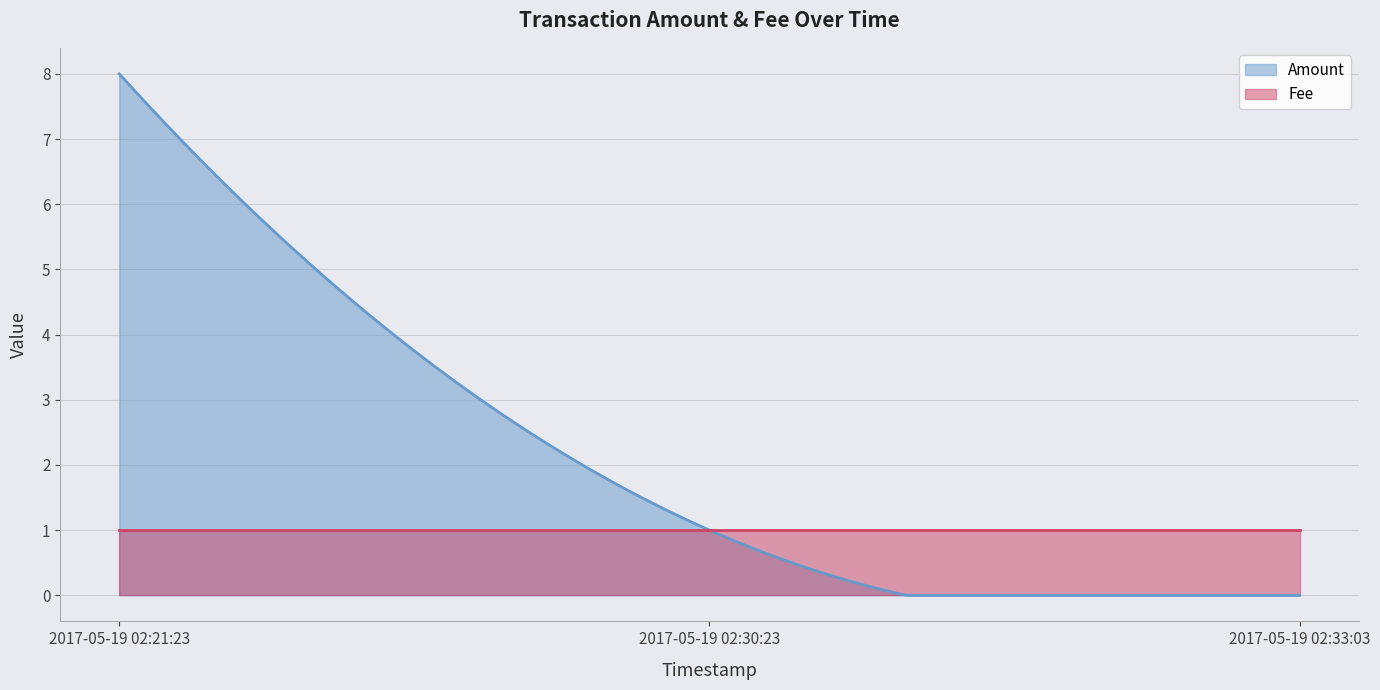

The Amount series shows -4 at 2017-05-19 02:33:03. True or false?

False